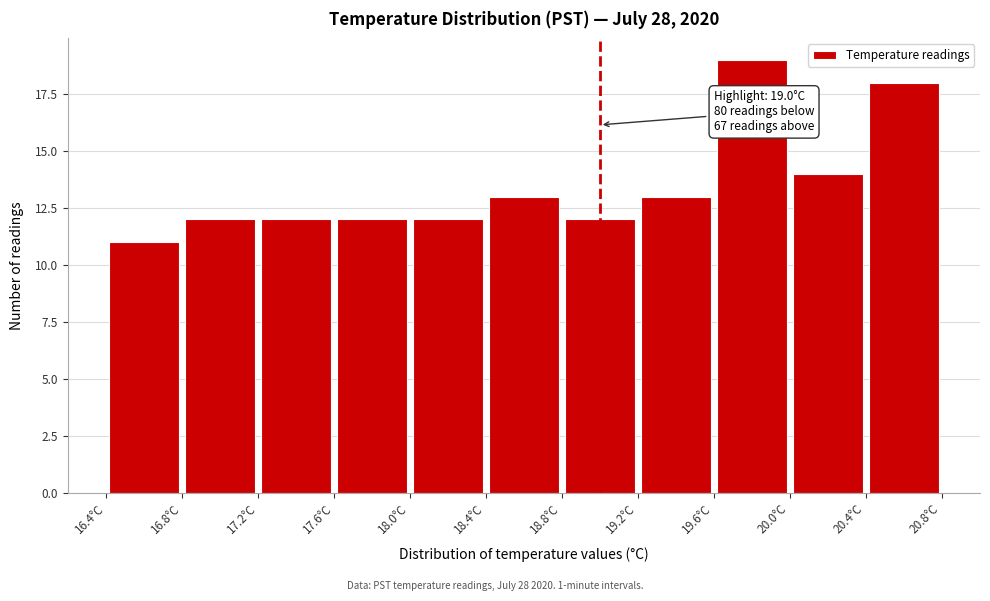

Over which range of the x-axis is the bar tallest?

19.6 to 20.0